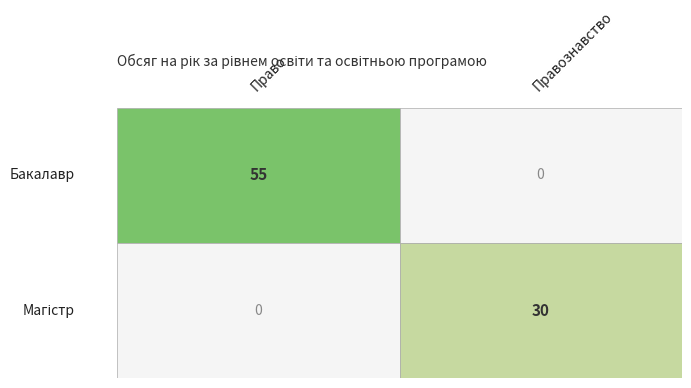

At which label is Правознавство closest to 42?

1